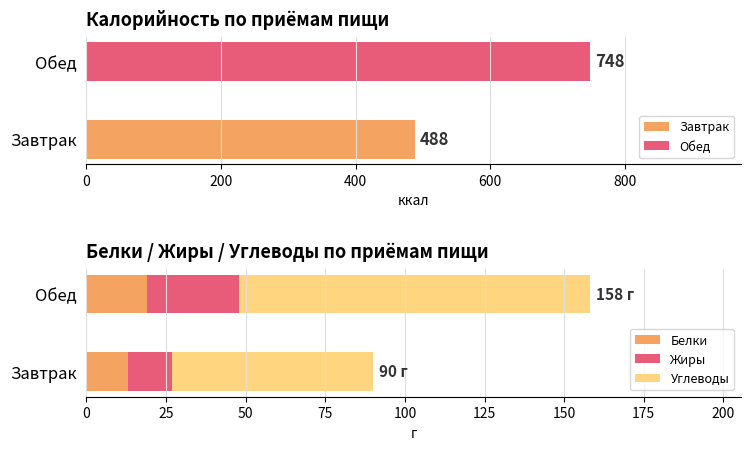

True or false: Белки has a value of 20 at Завтрак.

False